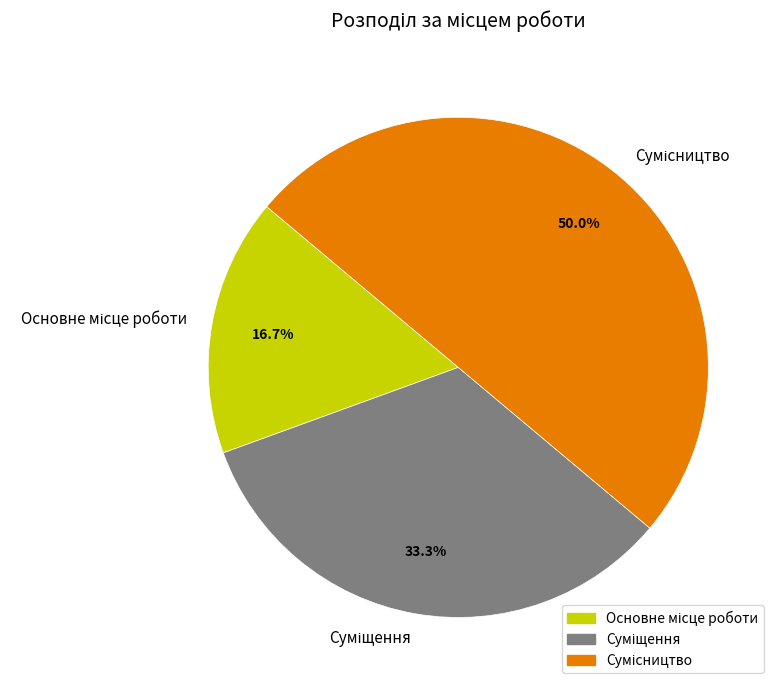

To the nearest percent, what is the difference between the Сумісництво and Основне місце роботи slice percentages?

33%